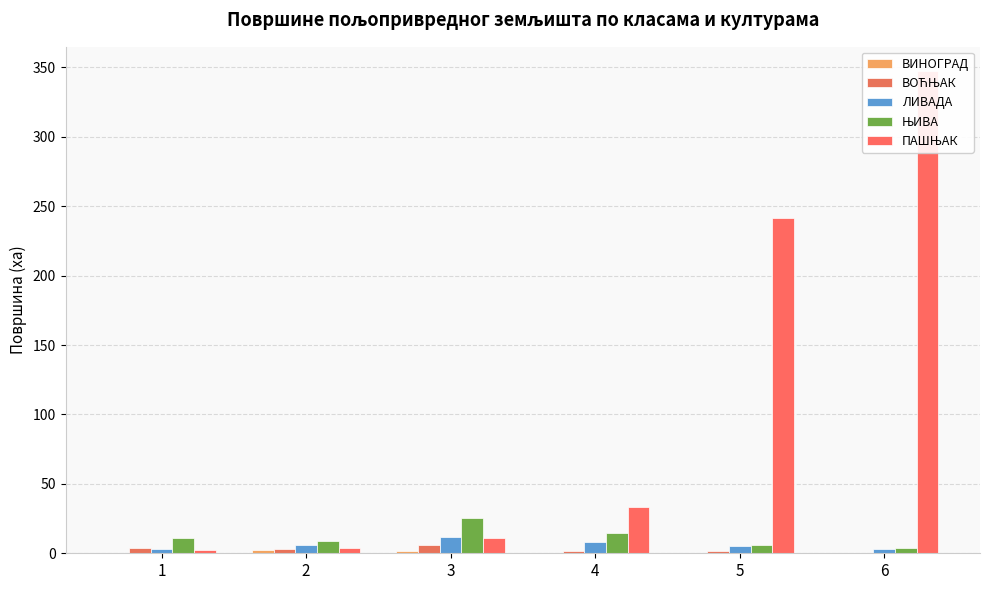

What is the difference between the ПАШЊАК values at 5 and 1?

239.4